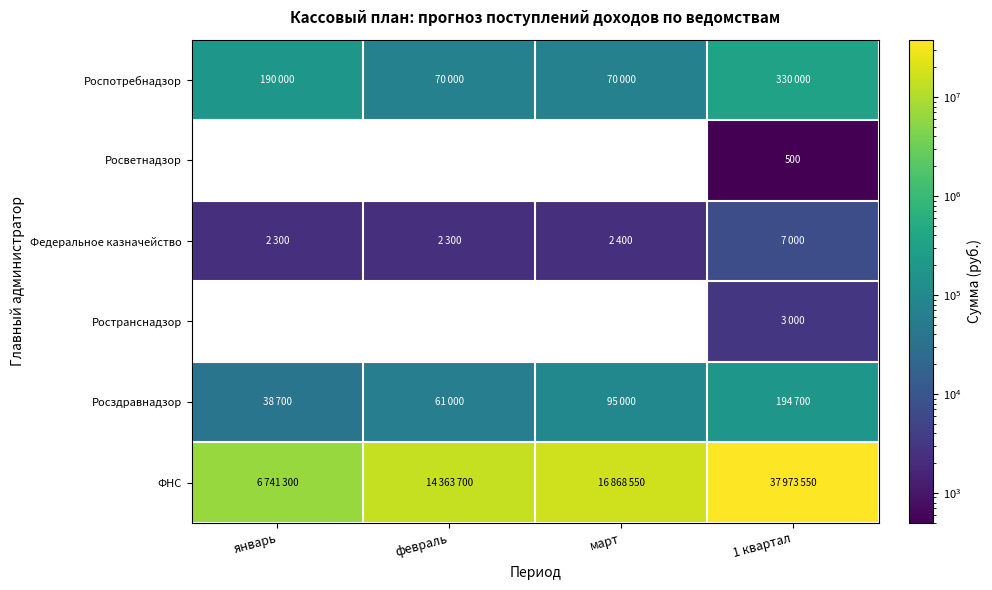

Count the Росветнадзор values in the range 0 to 500.

4